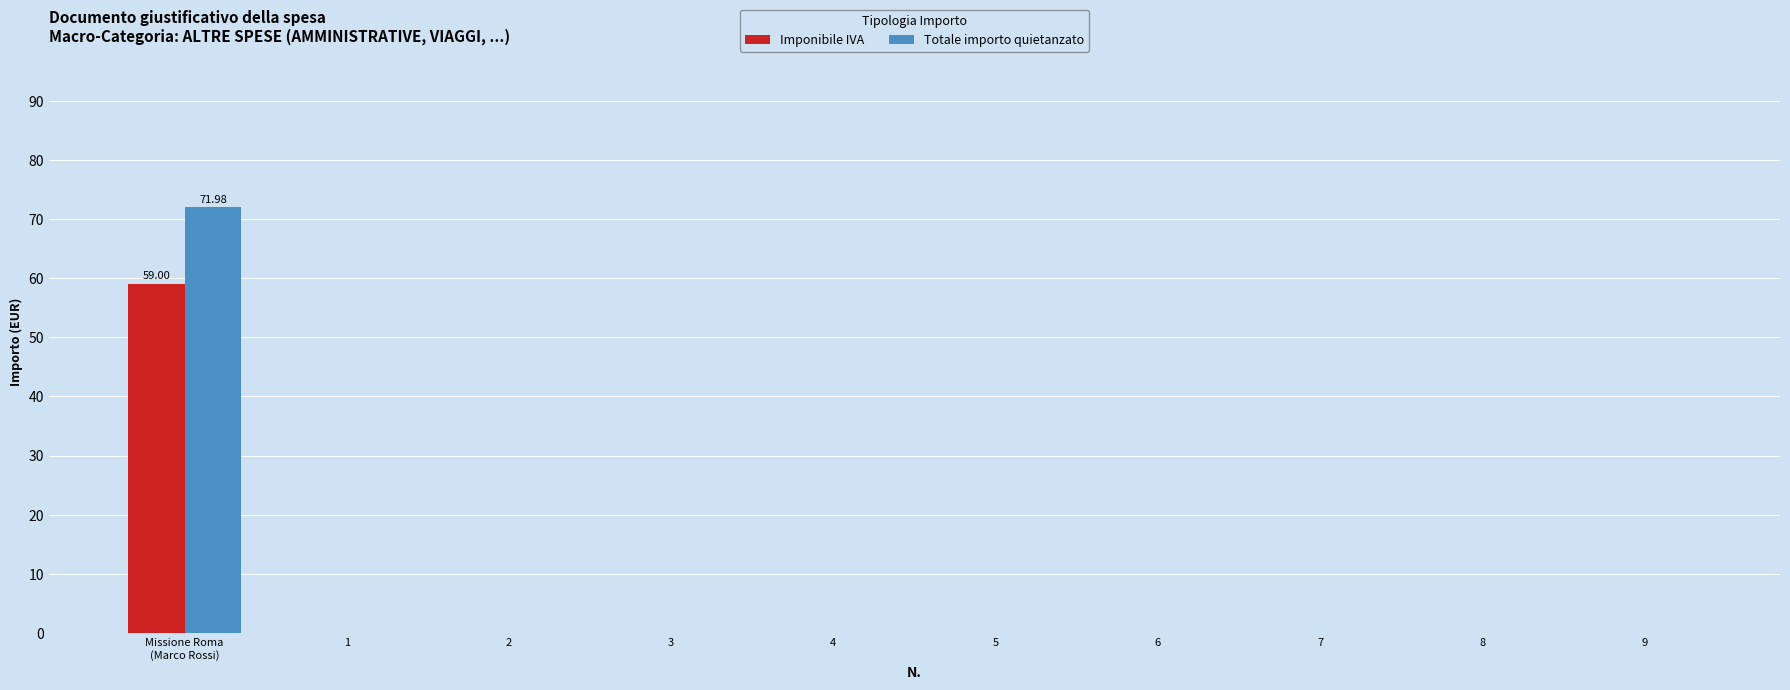

What is the sum of all Totale importo quietanzato values?

72.0